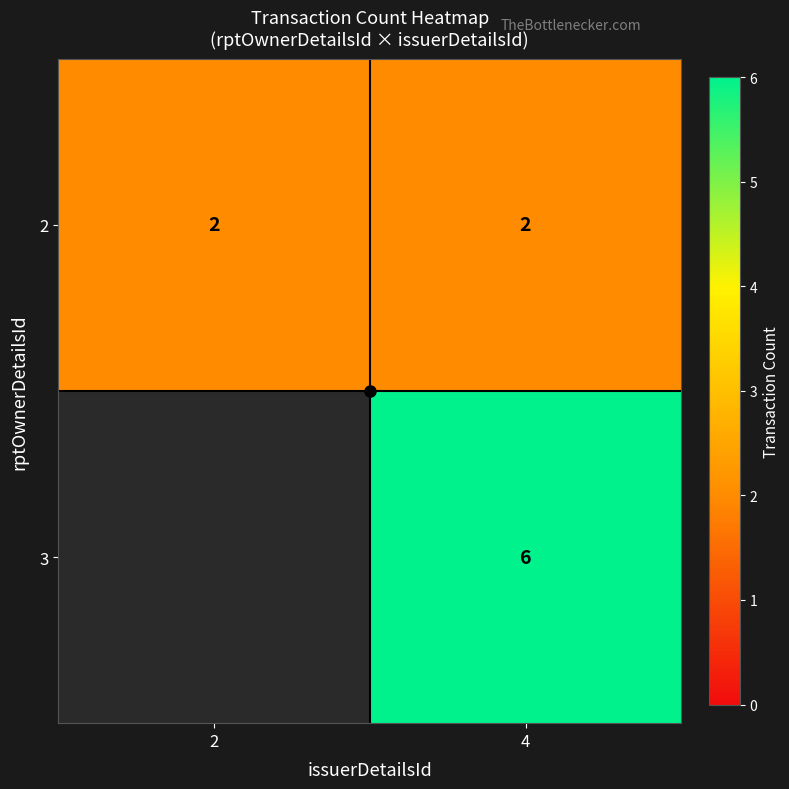

Which has a higher value, 4 or 2?

4